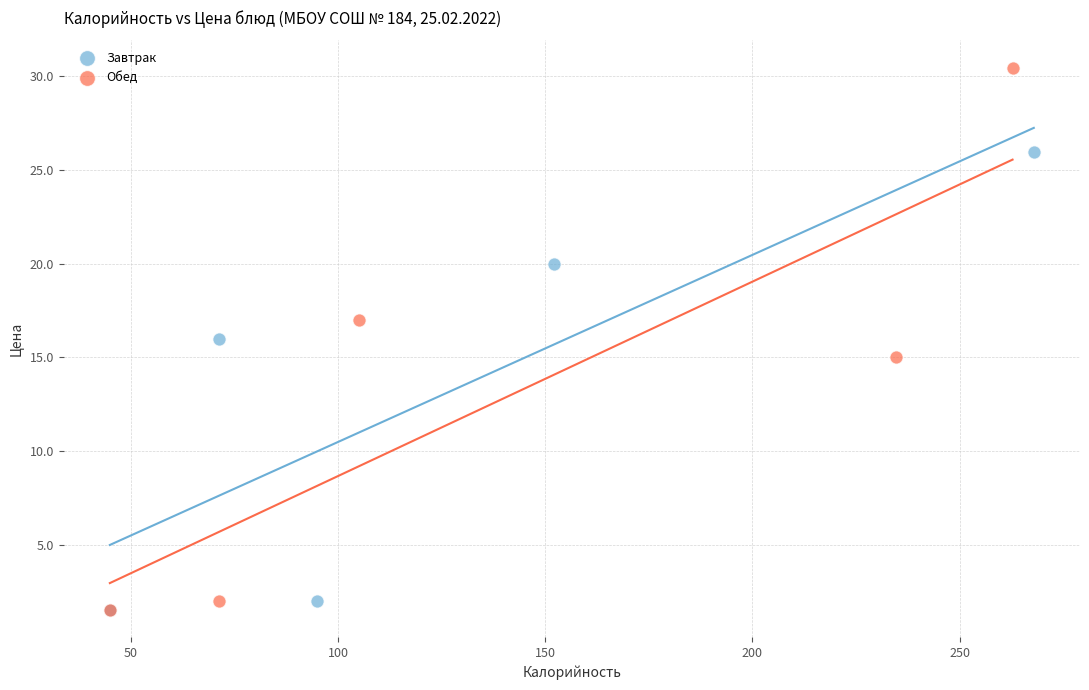

Which series reaches the maximum Y coordinate?

Обед